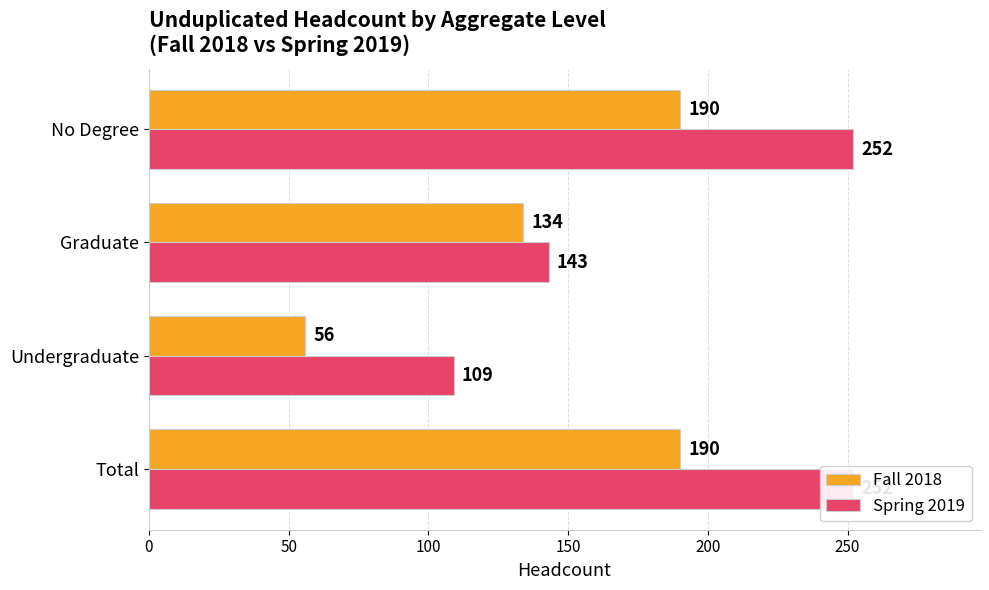

Read the Fall 2018 value at Graduate, to the nearest 10.

130